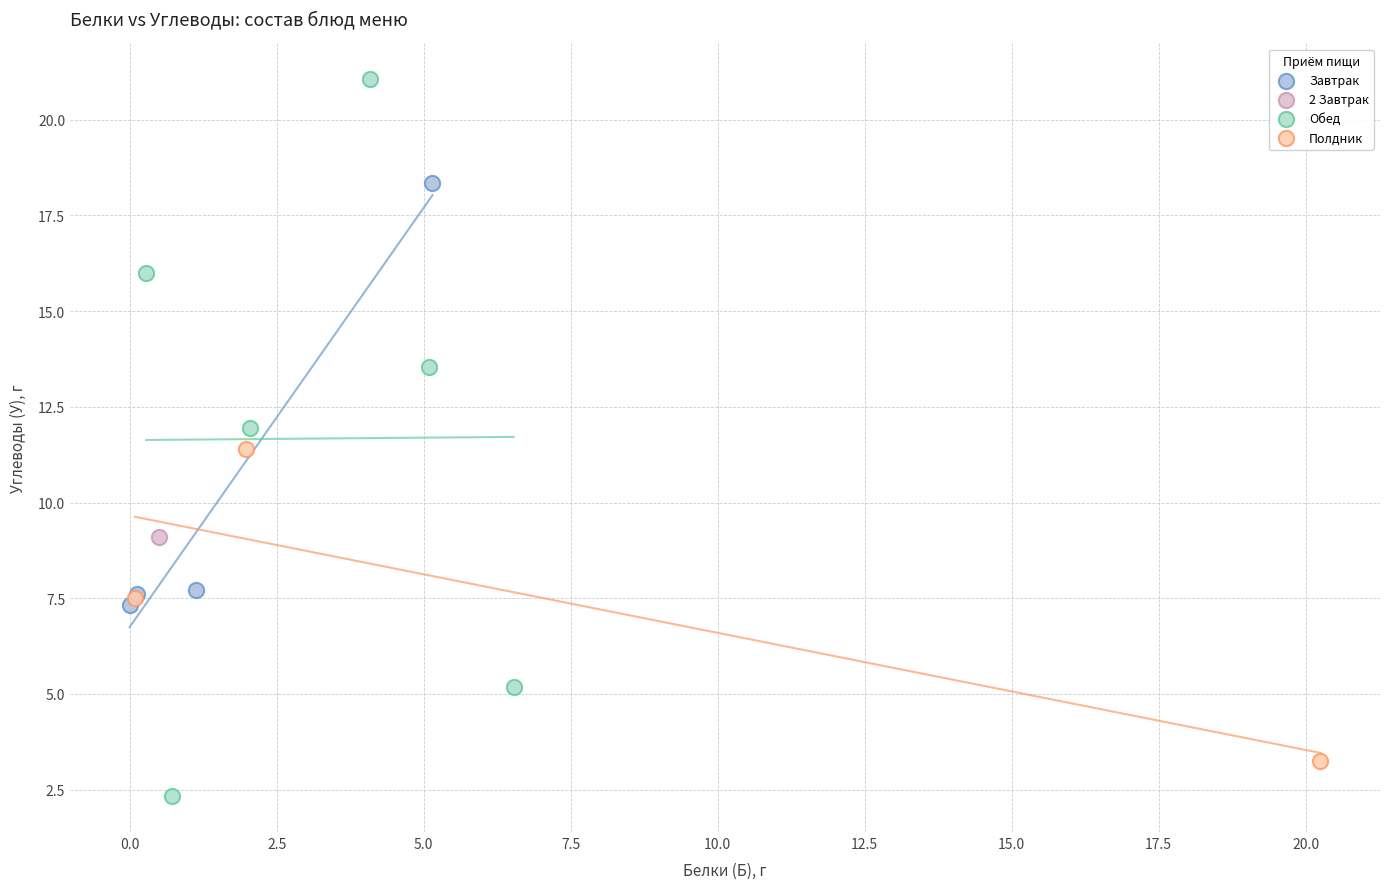

Which series contains the lowest Y value?

Обед